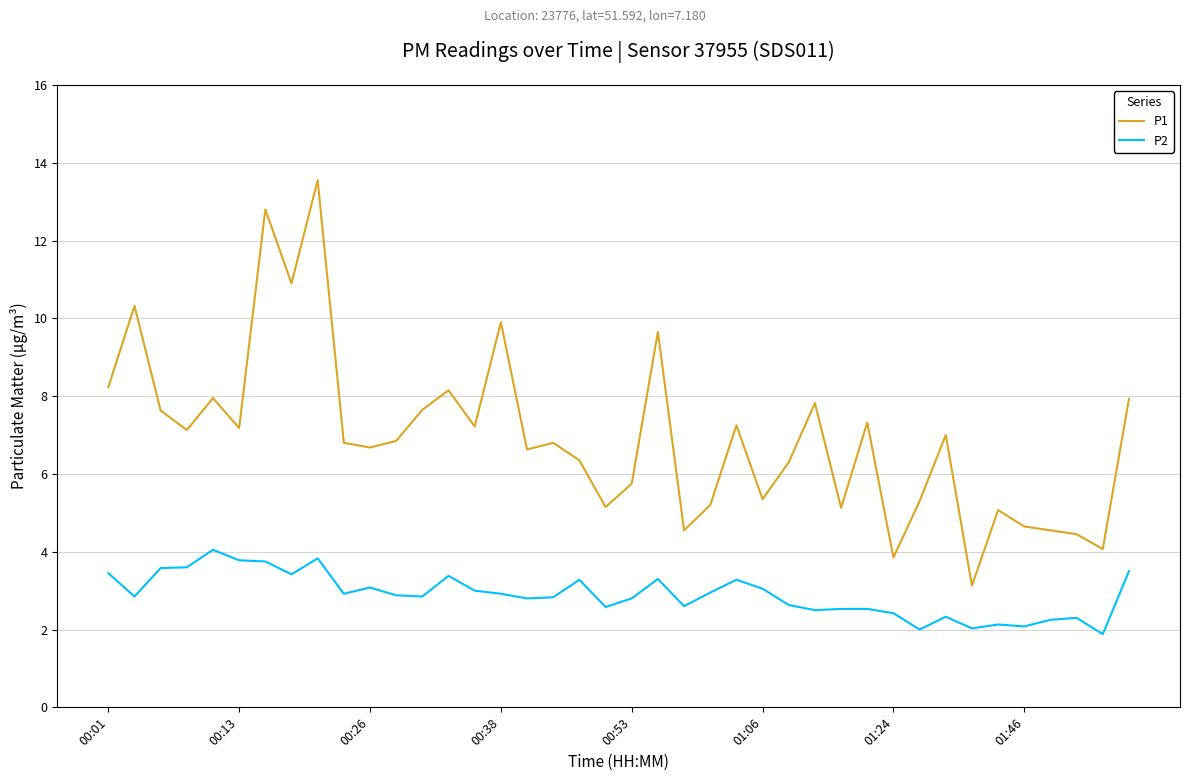

Which series has the widest spread of values?

P1